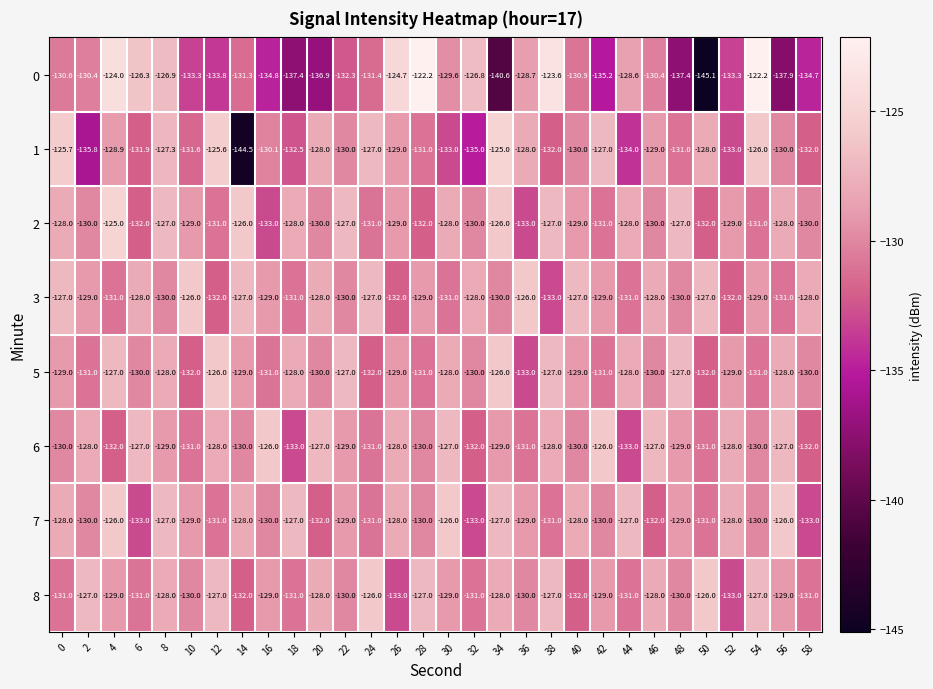

Which series has the widest spread of values?

0